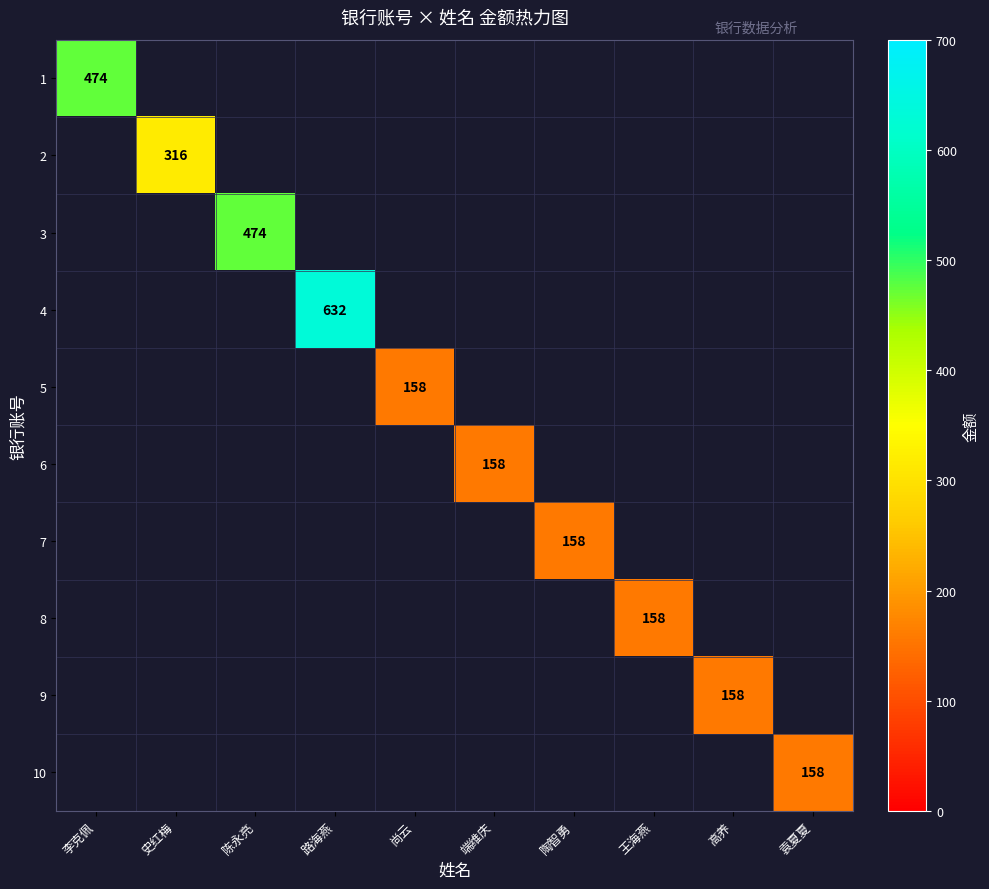

The value of 3 at 陈永亮 is 643. True or false?

False